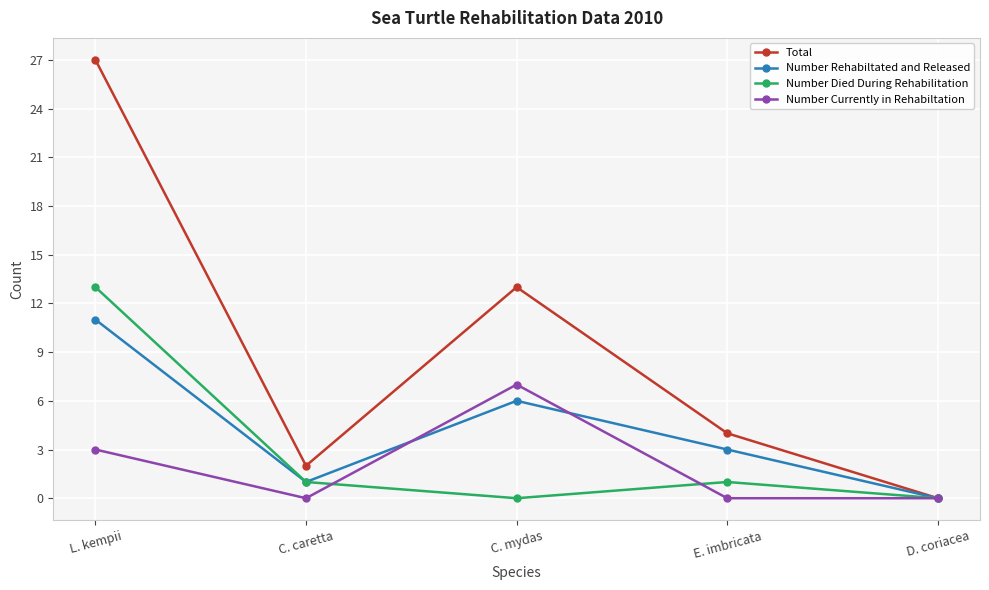

What value does the Number Rehabiltated and Released series have at L. kempii?

11